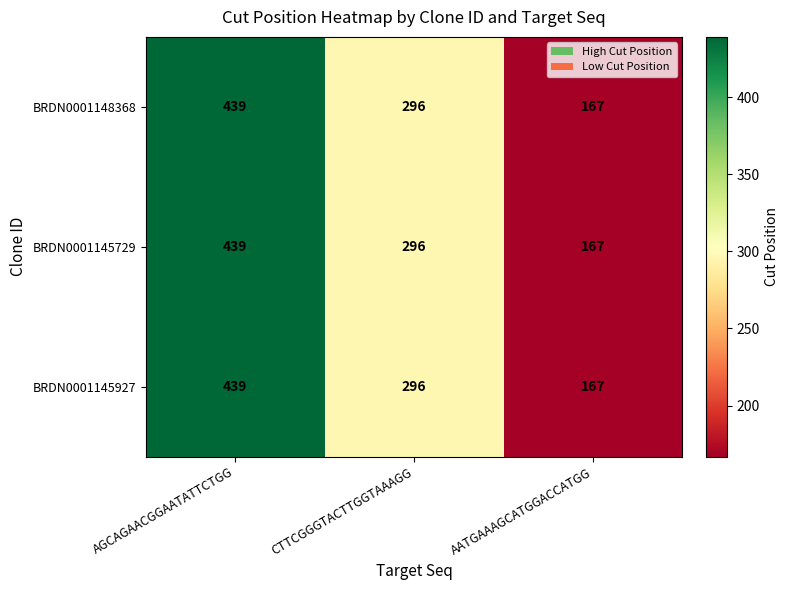

What is the average value of the BRDN0001145729 series?

301